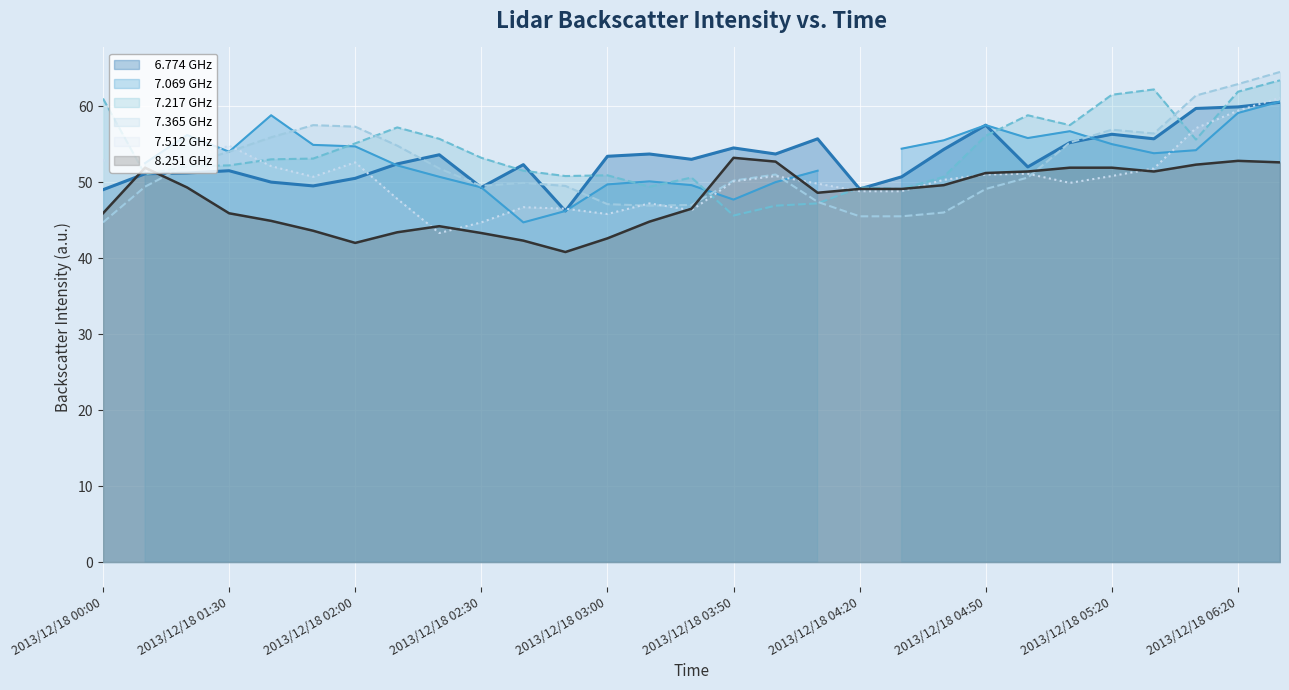

Which series changed the most between 15 and 16?

  7.069 GHz (line)